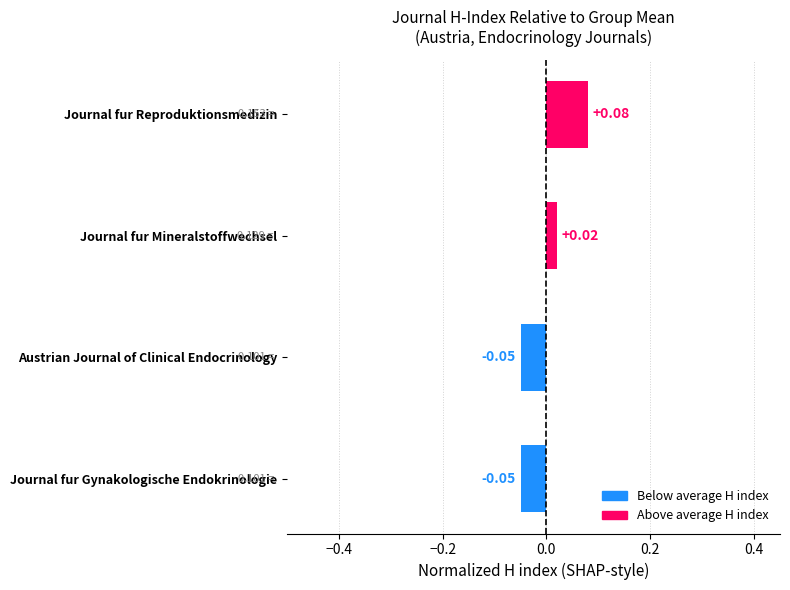

Between Journal fur Gynakologische Endokrinologie and Journal fur Reproduktionsmedizin, which is larger?

Journal fur Reproduktionsmedizin